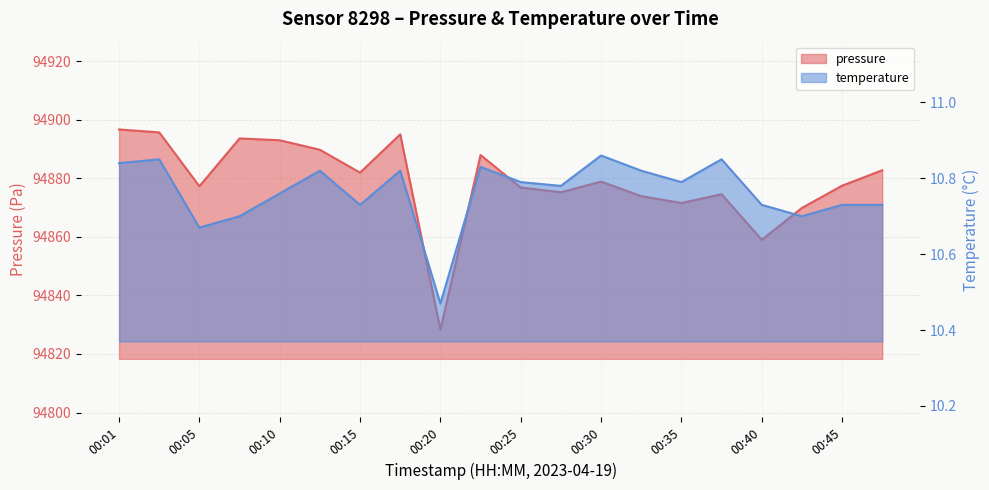

Does the chart display data point markers on the line(s)?

No